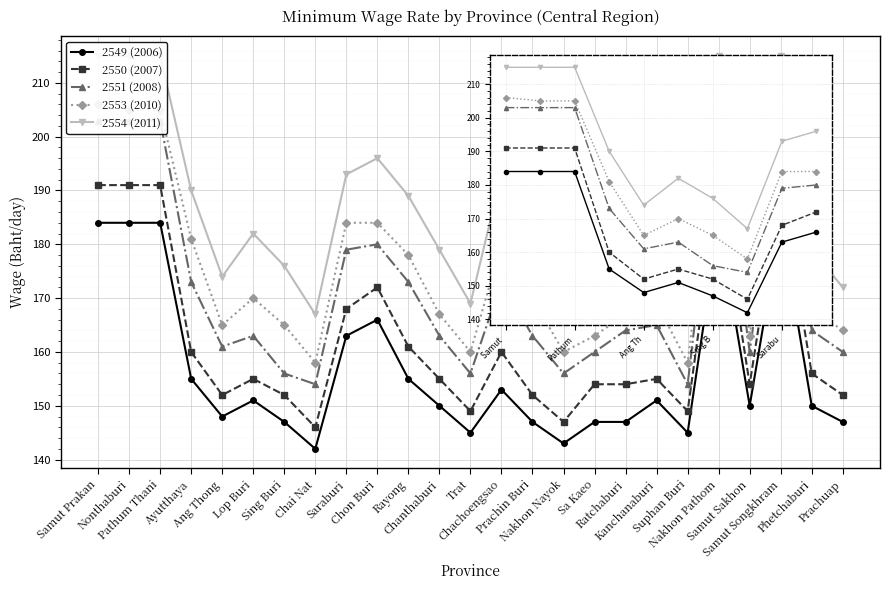

Which category has the lowest value across all series?

Chai Nat